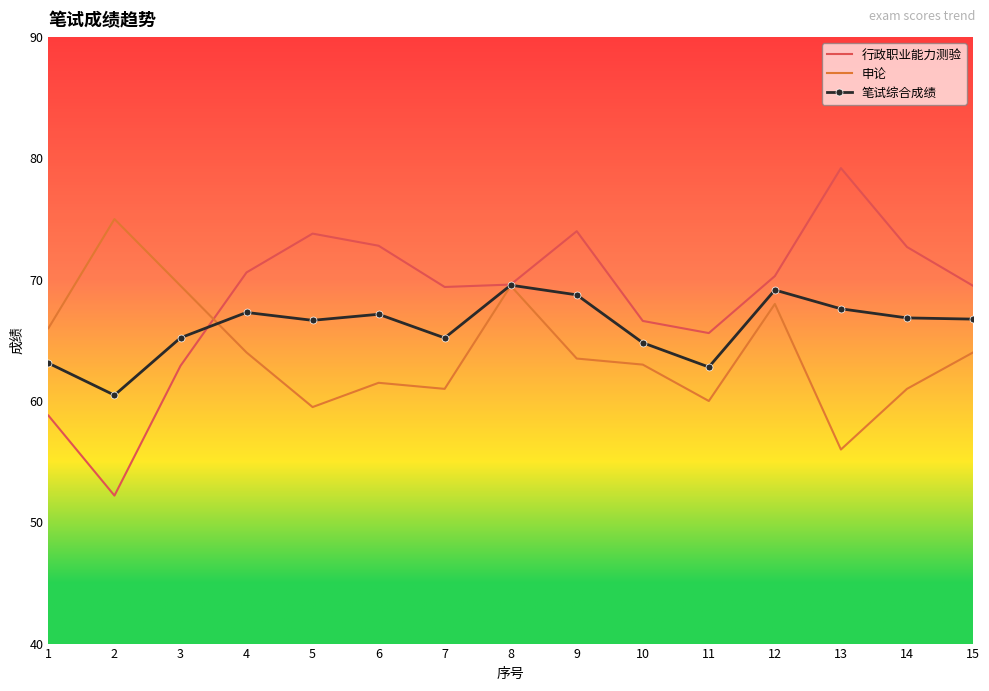

Which series ends up on top after the final intersection of 行政职业能力测验 and 笔试综合成绩?

行政职业能力测验